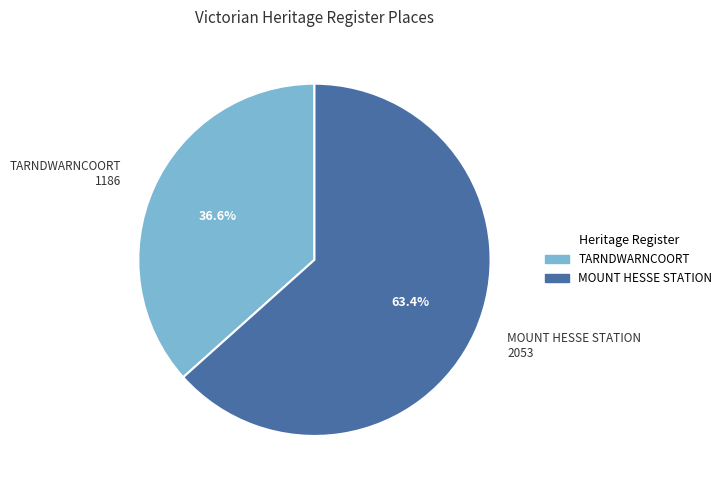

Count the number of slices in the pie.

2